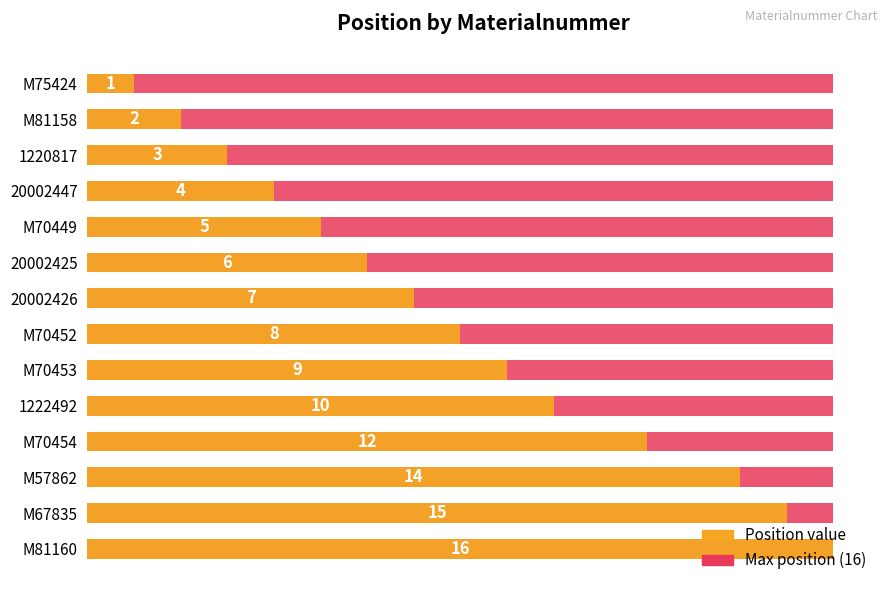

What is the maximum value for Position?

16.0